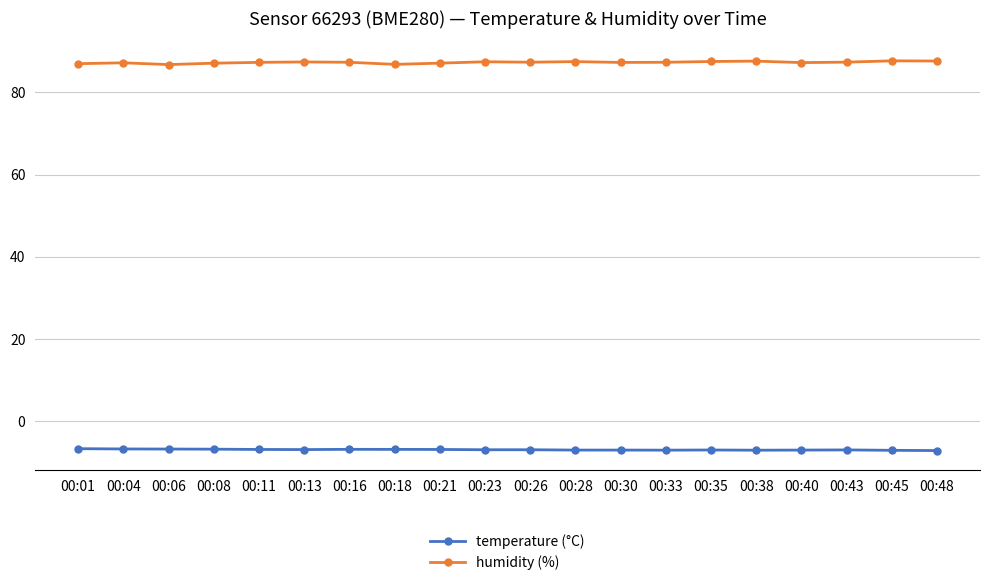

What is the difference between the second highest and minimum values in the humidity (%) series?

0.9